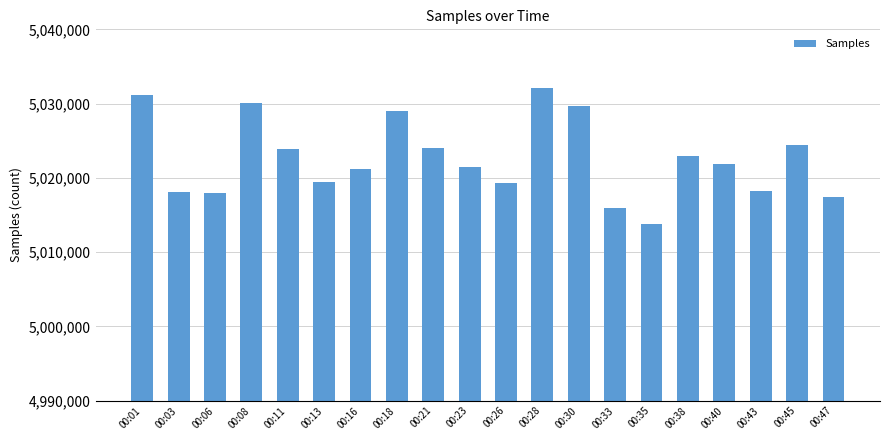

What is the difference between the second highest and minimum values?

17383